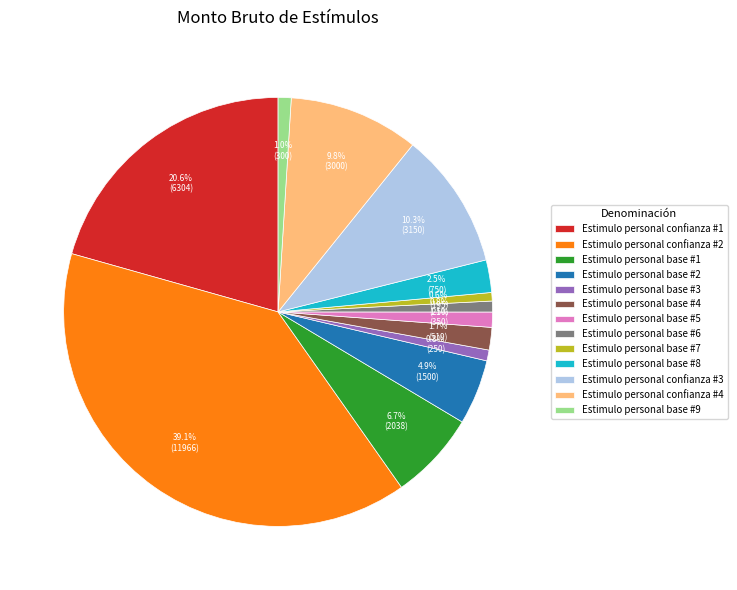

To the nearest percent, what is the average slice percentage?

8%